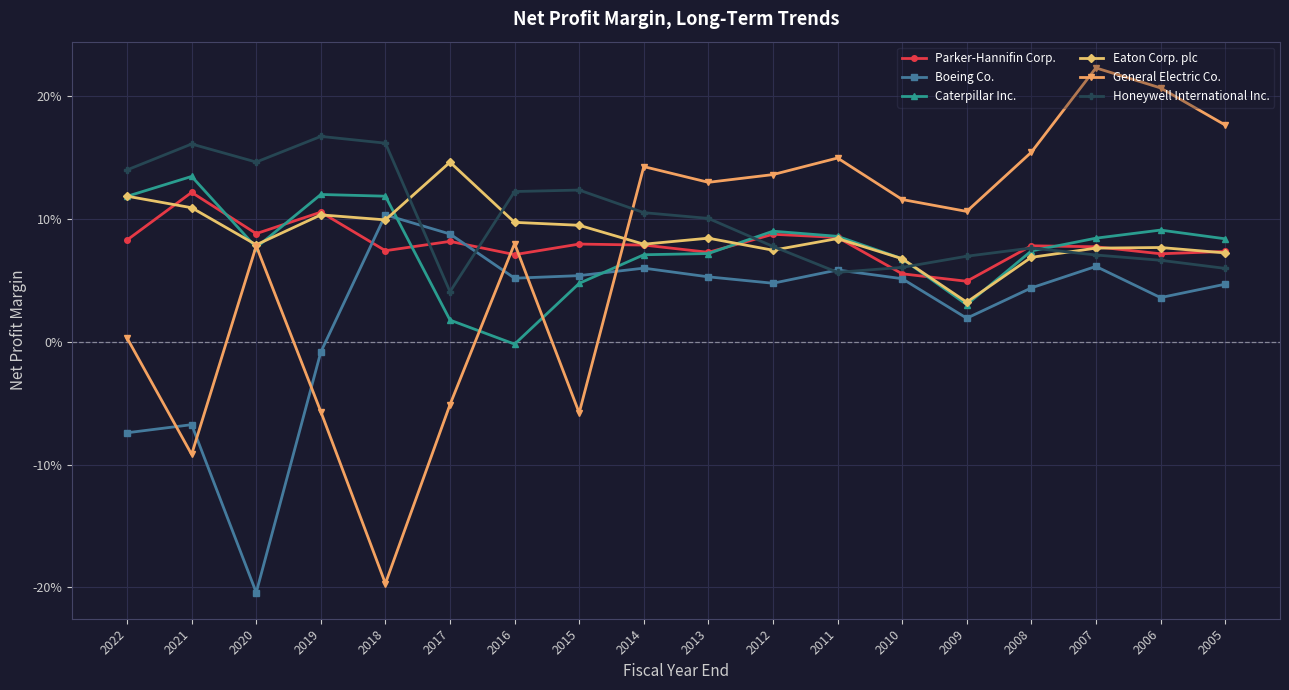

Where does the Caterpillar Inc. series first go above 0?

2022